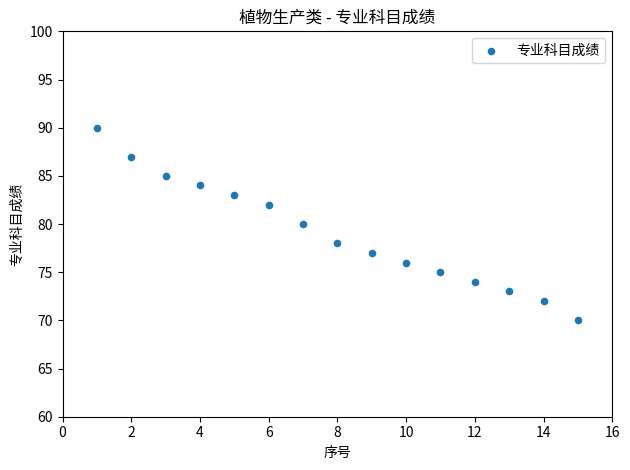

What is the range of Y values (max minus min)?

20